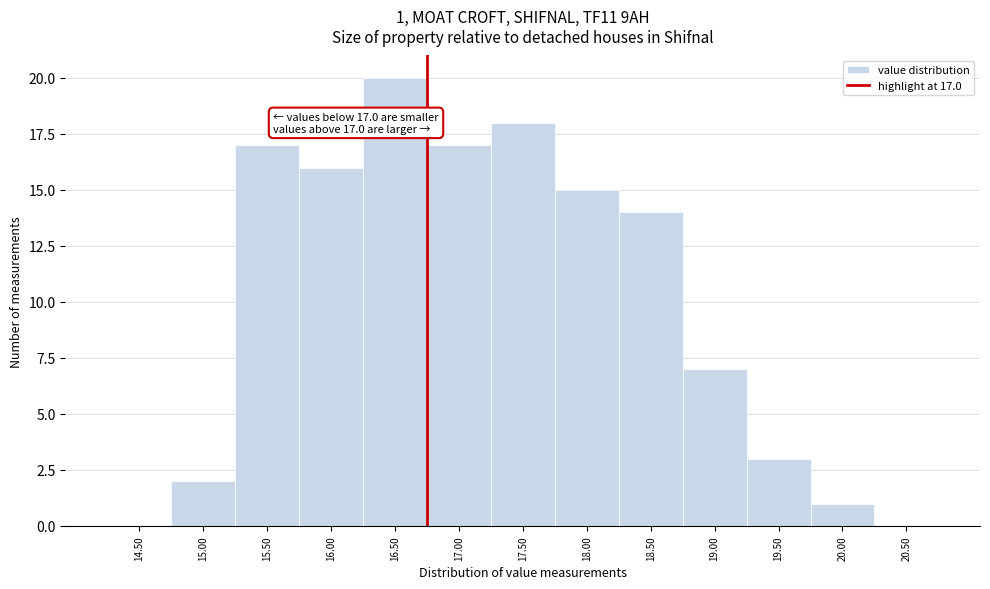

Reading right to left, extract all data points from this chart.

20.50=0	20.00=1	19.50=3	19.00=7	18.50=14	18.00=15	17.50=18	17.00=17	16.50=20	16.00=16	15.50=17	15.00=2	14.50=0